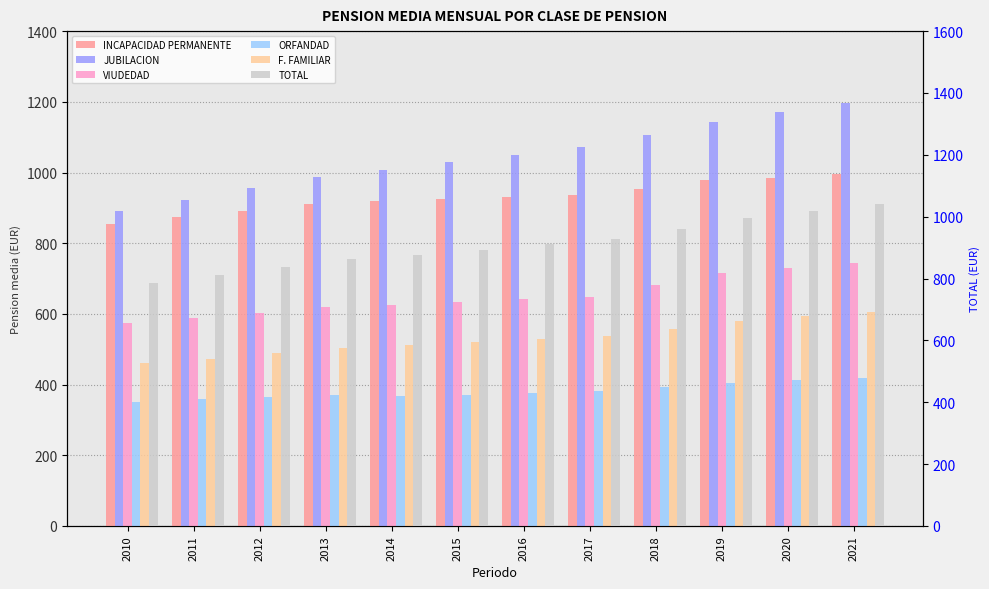

List the labels in order of INCAPACIDAD PERMANENTE value, smallest first.

2010, 2011, 2012, 2013, 2014, 2015, 2016, 2017, 2018, 2019, 2020, 2021